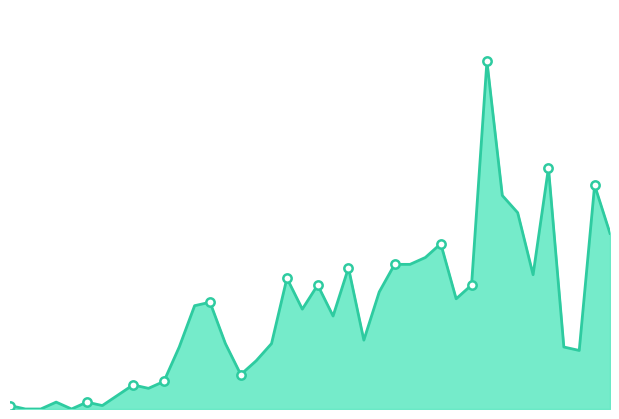

List the labels in order of value, smallest first.

2020/2/8, 2020/2/9, 2020/2/11, 2020/2/7, 2020/2/13, 2020/2/10, 2020/2/12, 2020/2/14, 2020/2/16, 2020/2/15, 2020/2/17, 2020/2/22, 2020/2/23, 2020/3/15, 2020/2/18, 2020/3/14, 2020/2/21, 2020/2/24, 2020/3/1, 2020/2/28, 2020/2/26, 2020/2/19, 2020/2/20, 2020/3/7, 2020/3/2, 2020/2/27, 2020/3/8, 2020/2/25, 2020/3/12, 2020/2/29, 2020/3/3, 2020/3/4, 2020/3/5, 2020/3/6, 2020/3/17, 2020/3/11, 2020/3/10, 2020/3/16, 2020/3/13, 2020/3/9